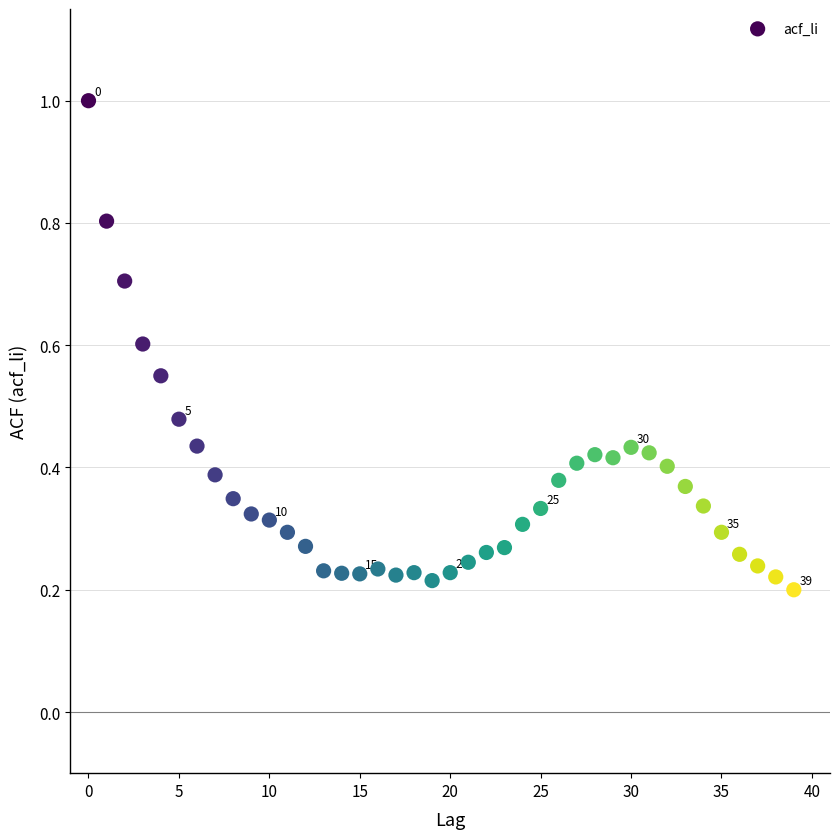

What is the range of Y values (max minus min)?

0.8